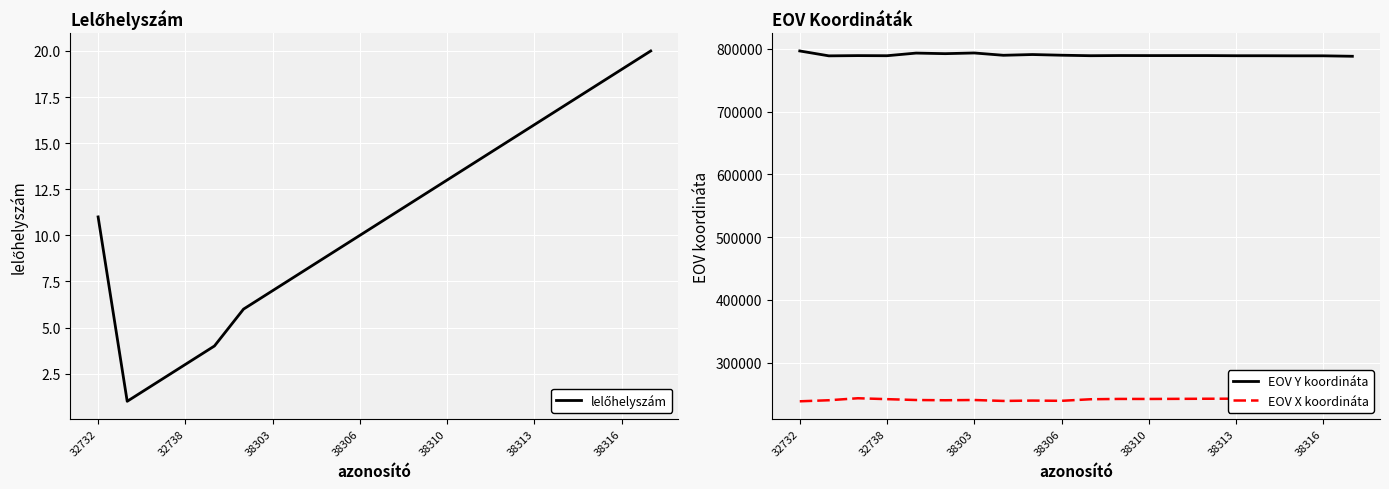

The value of lelőhelyszám at 8 is 9. True or false?

True